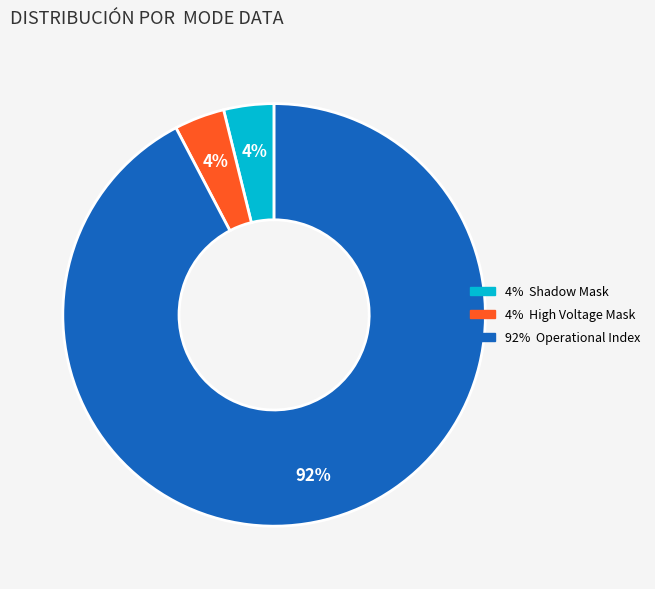

To the nearest percent, what is the average slice percentage?

33%